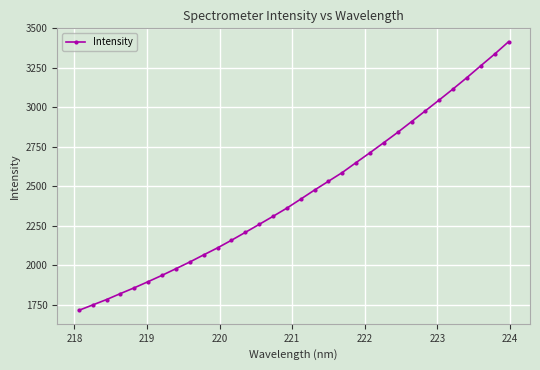

What is the difference between the maximum and second lowest values?

1668.4